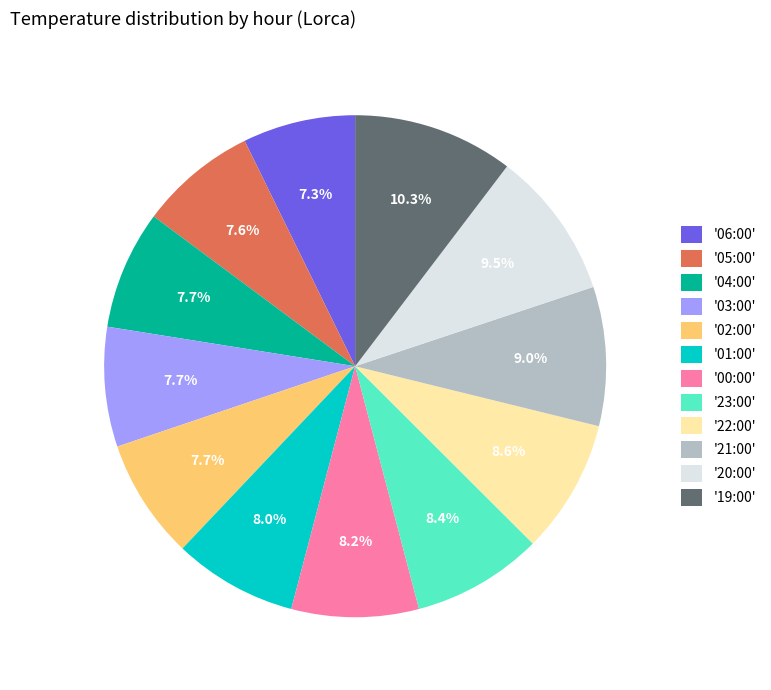

Is there a majority slice in this chart?

No